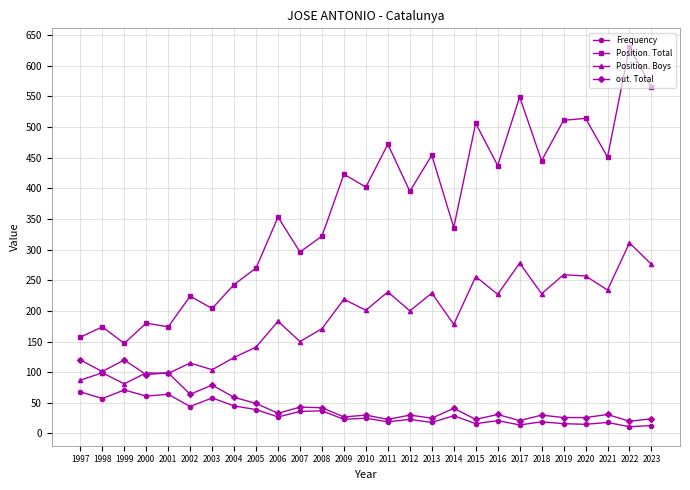

True or false: out. Total and Position. Total intersect in this chart.

False